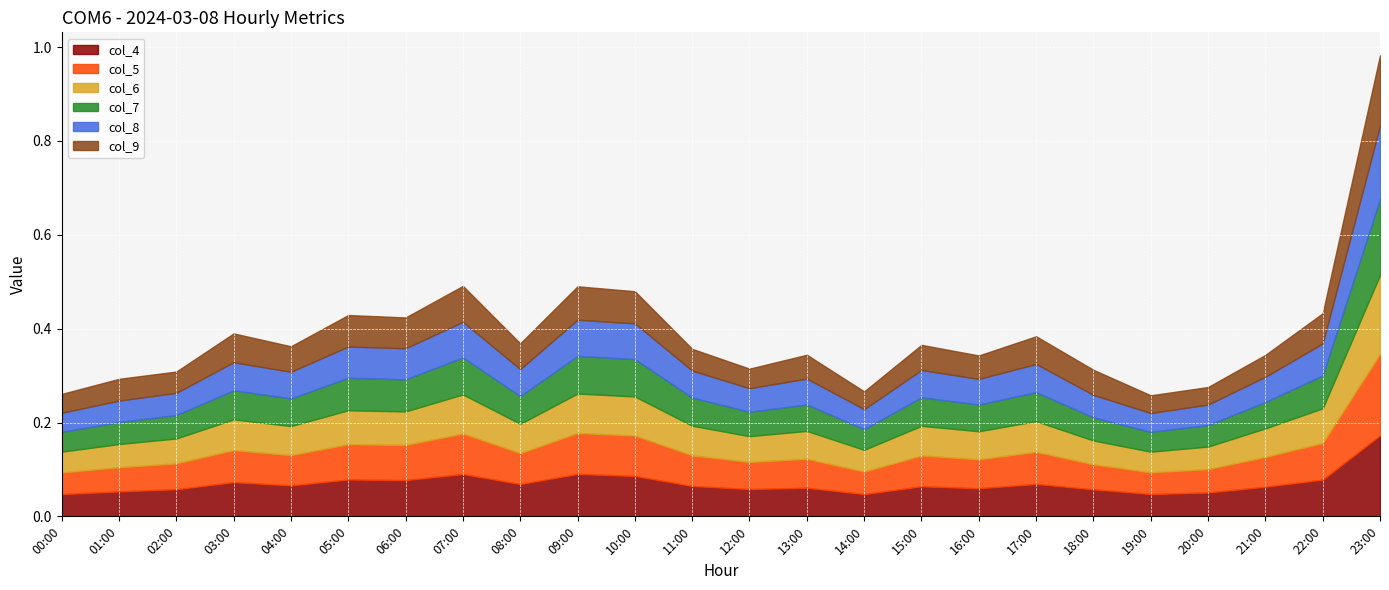

Is it true that col_9 equals 0.0 at 00:00?

True